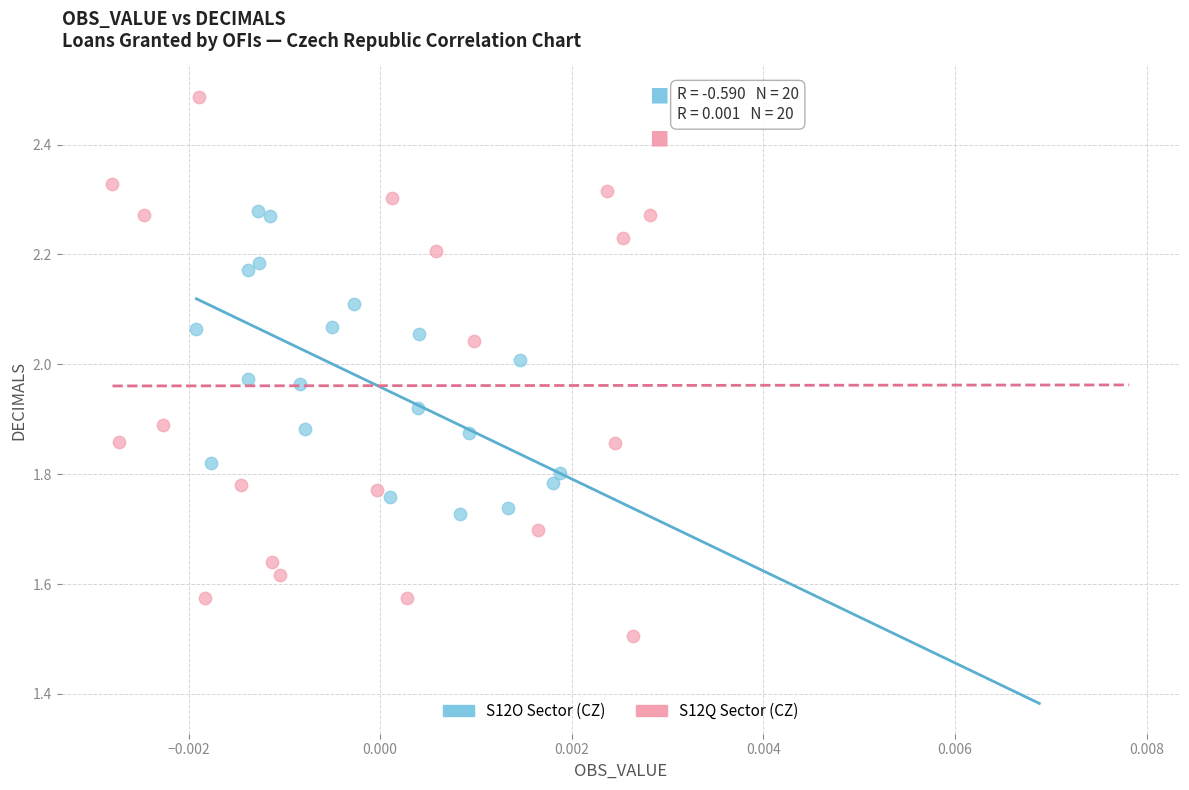

Which series contains the lowest Y value?

S12Q Sector (CZ)